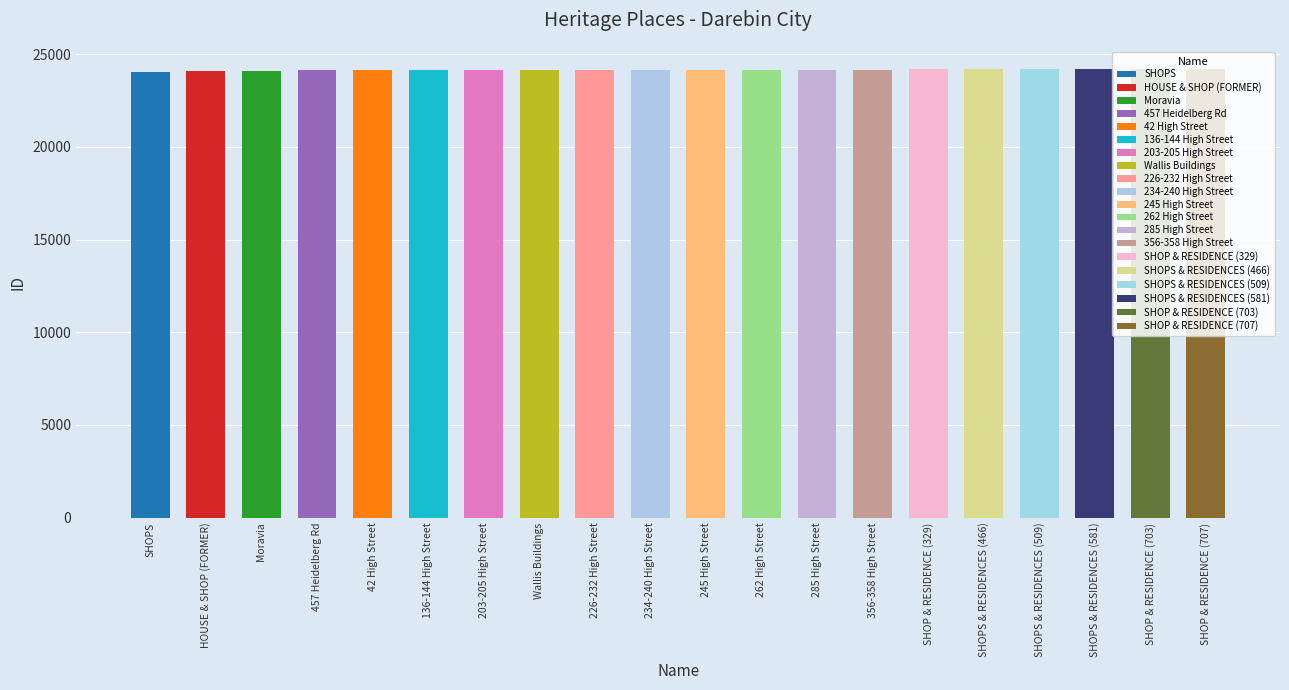

How many data points are less than 24157?

10